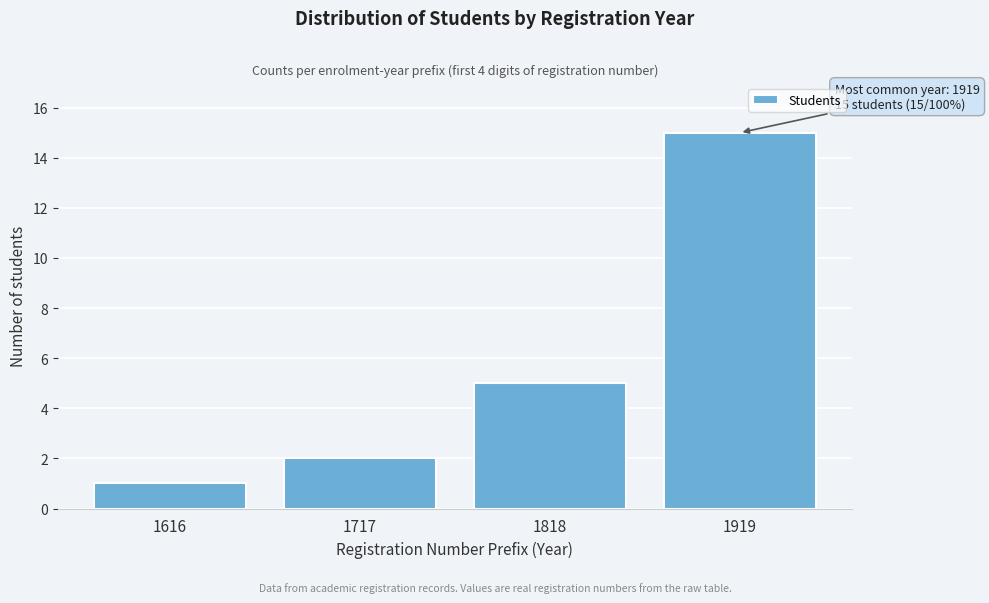

Reading left to right, extract all data points from this chart.

1	2	5	15